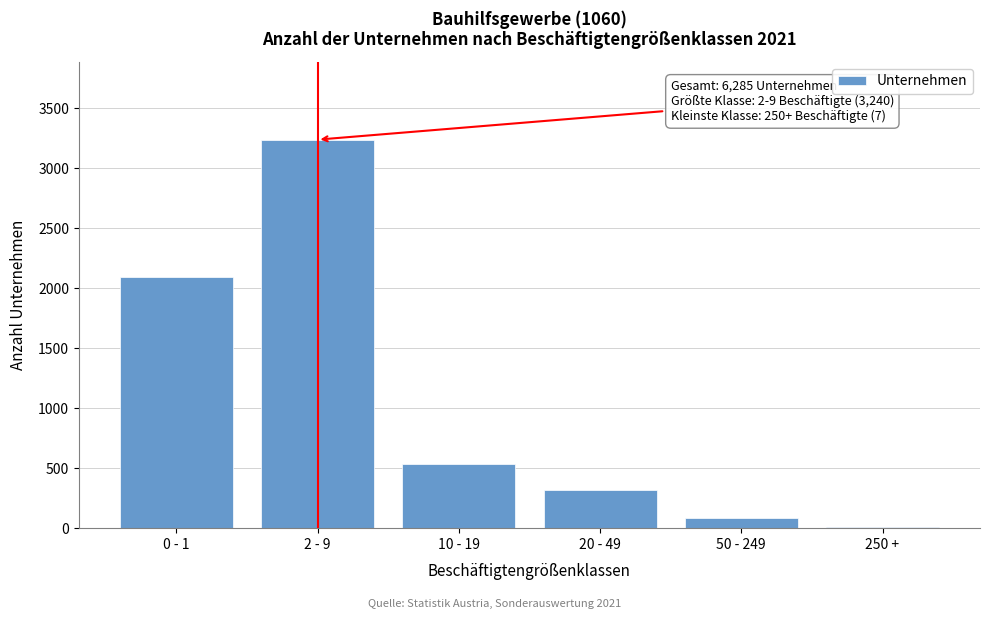

Reading right to left, list all the values displayed in this chart.

250 +=7	50 - 249=88	20 - 49=319	10 - 19=537	2 - 9=3240	0 - 1=2094